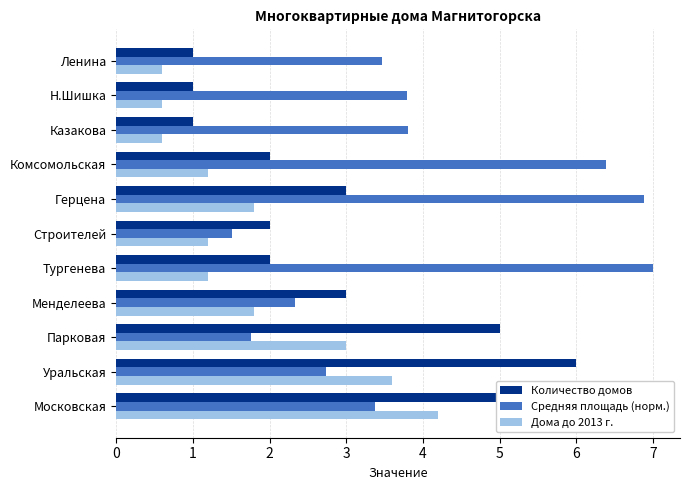

How many bars are there in each group?

3